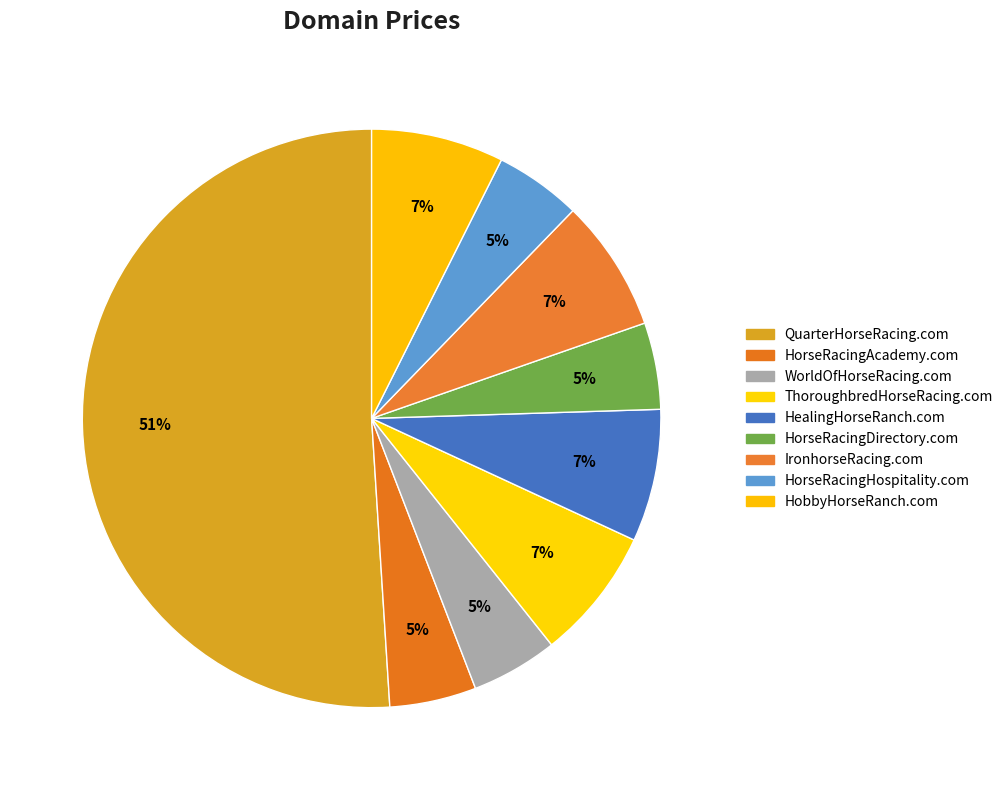

Is the sum of IronhorseRacing.com and HorseRacingDirectory.com greater than half?

No